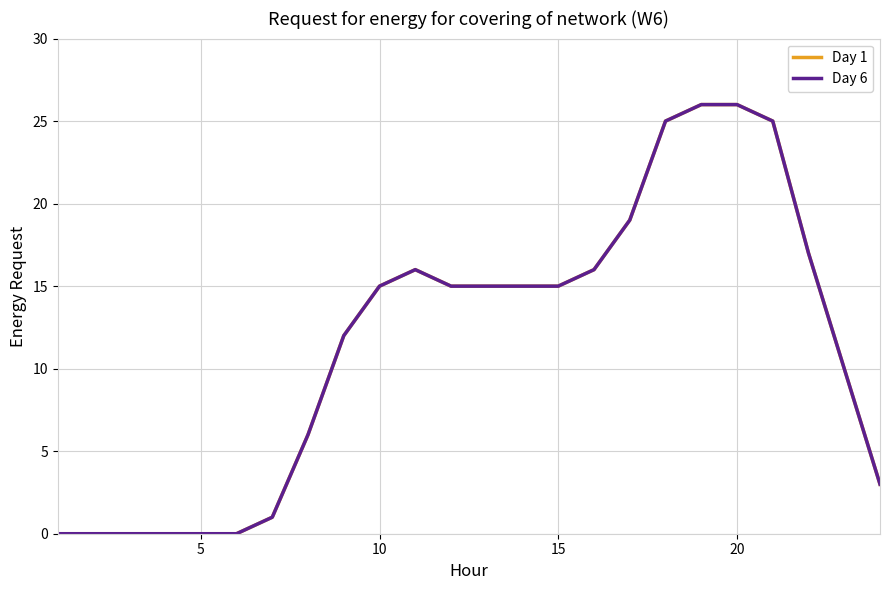

Is this an area chart (filled region under the line)?

No